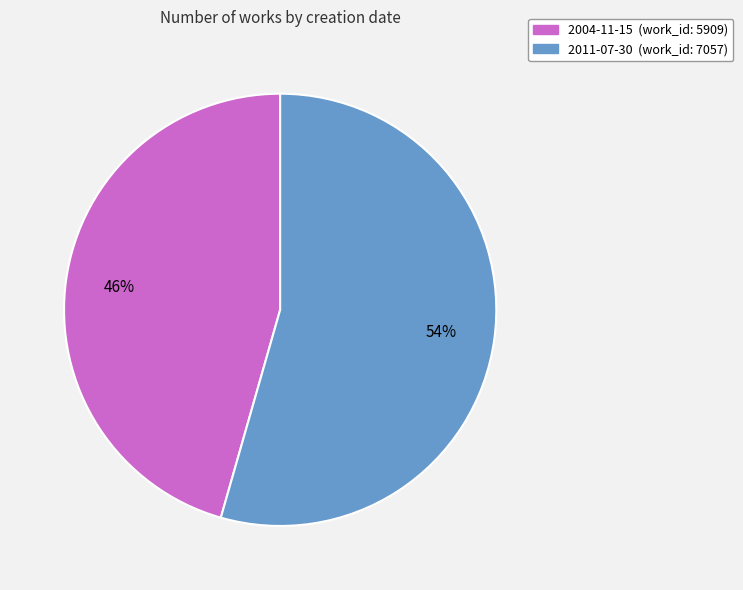

Does any single category account for the majority?

Yes